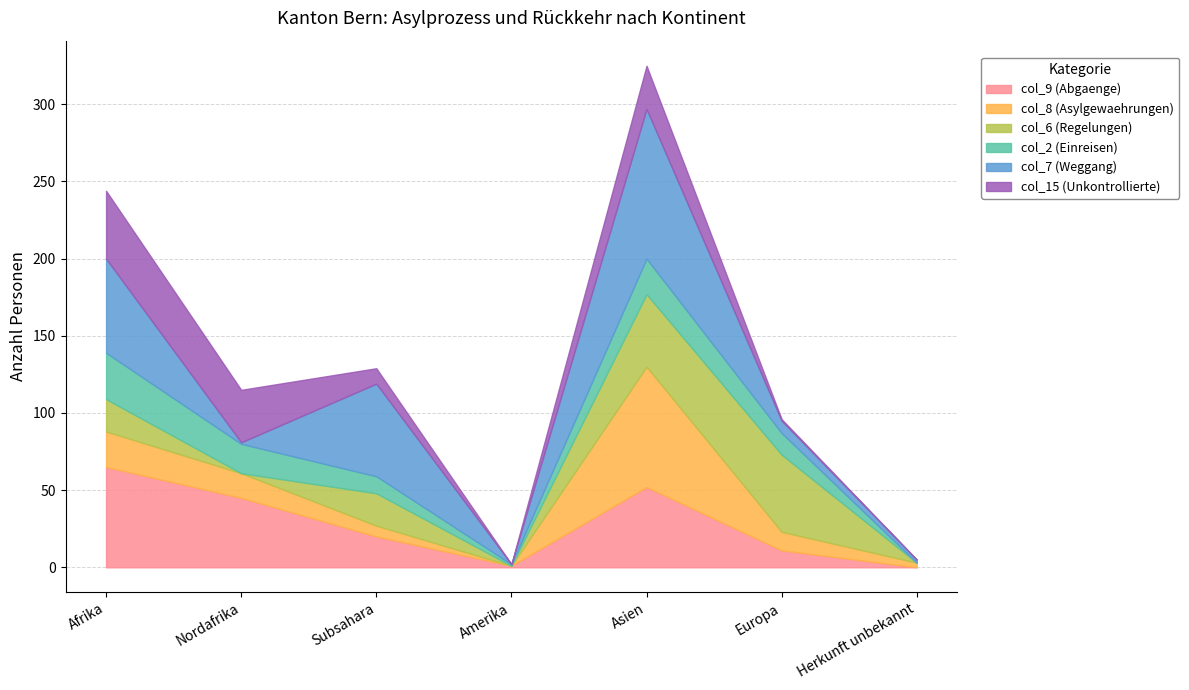

At which category does col_2 (Einreisen) reach its first local peak?

Asien